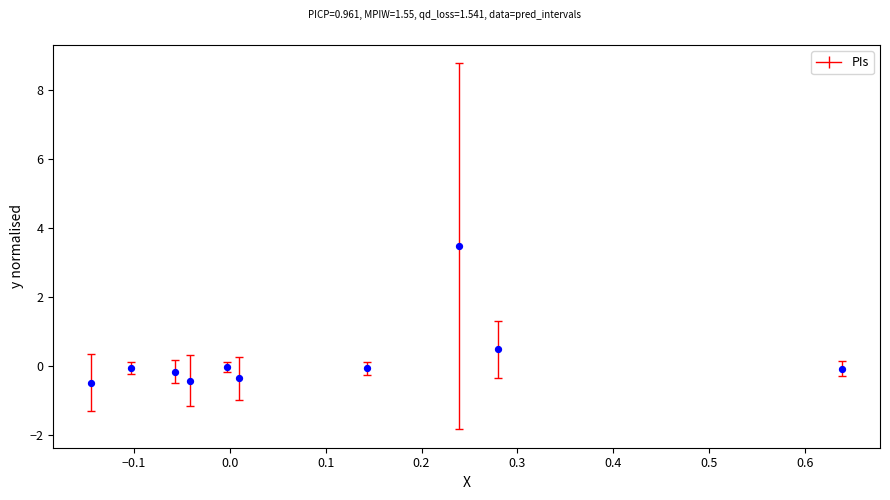

What Y value in the scatter plot is closest to 1?

0.5